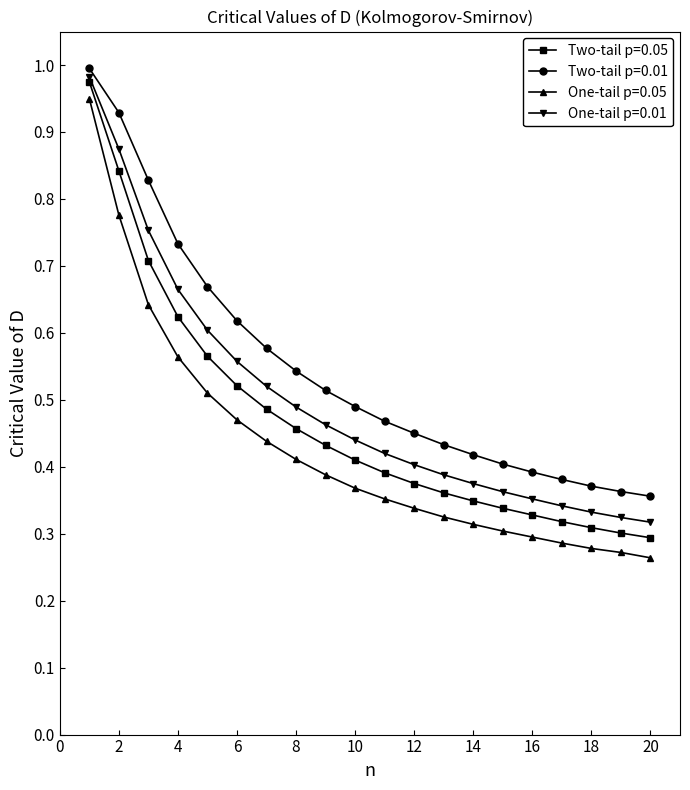

True or false: One-tail p=0.01 and One-tail p=0.05 cross at least once.

False